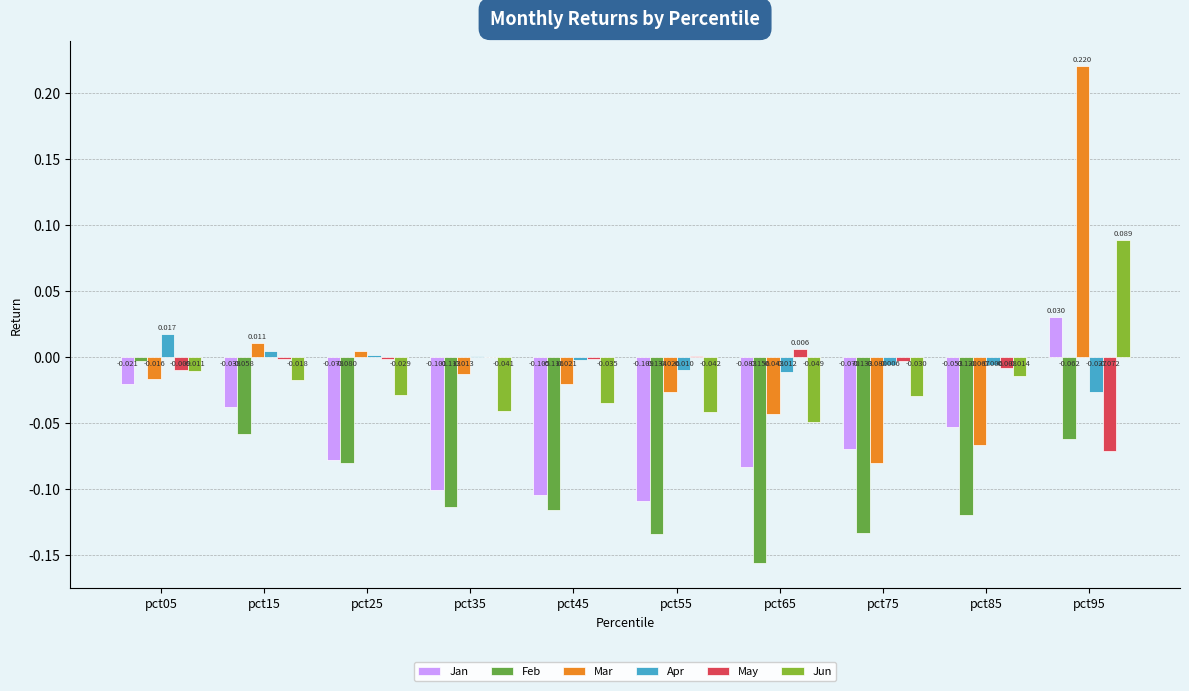

How many data points in Mar are above 0?

3